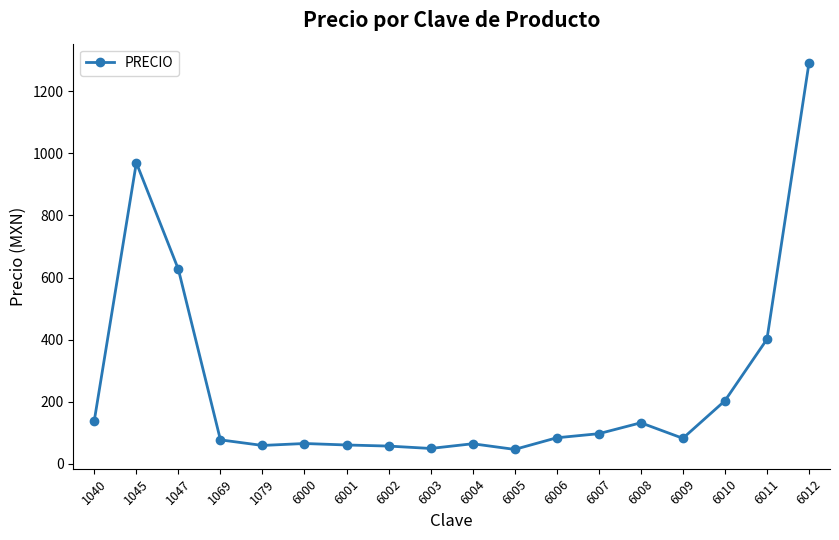

What is the difference between the maximum and minimum values?

1244.7